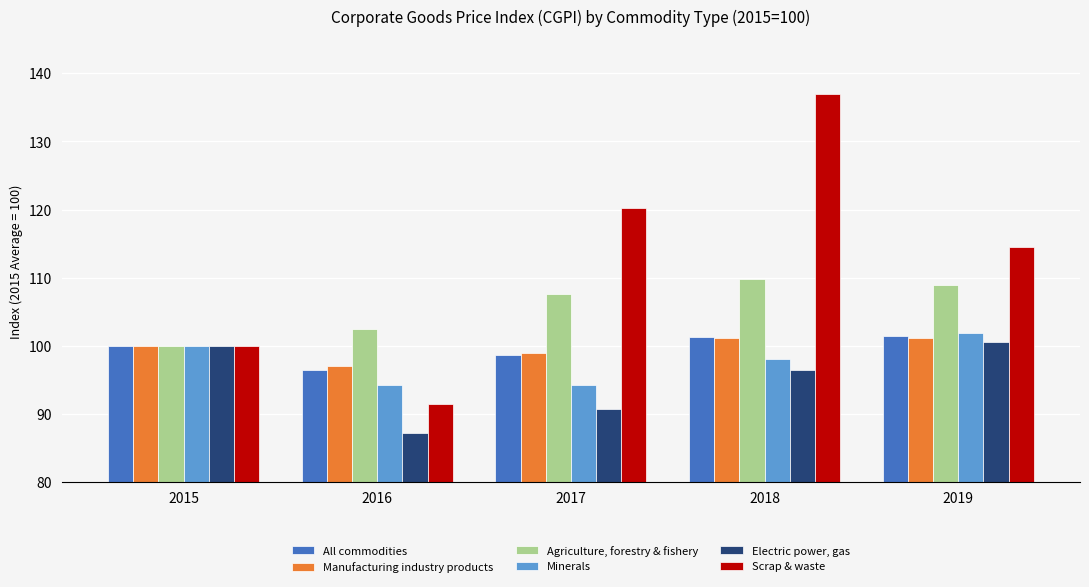

Which series changed the most between 2016 and 2018?

Scrap & waste